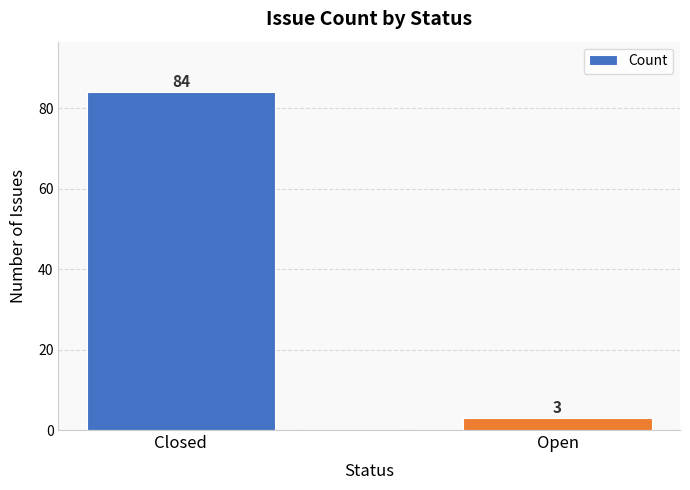

What is the difference between the values at Open and Closed?

81